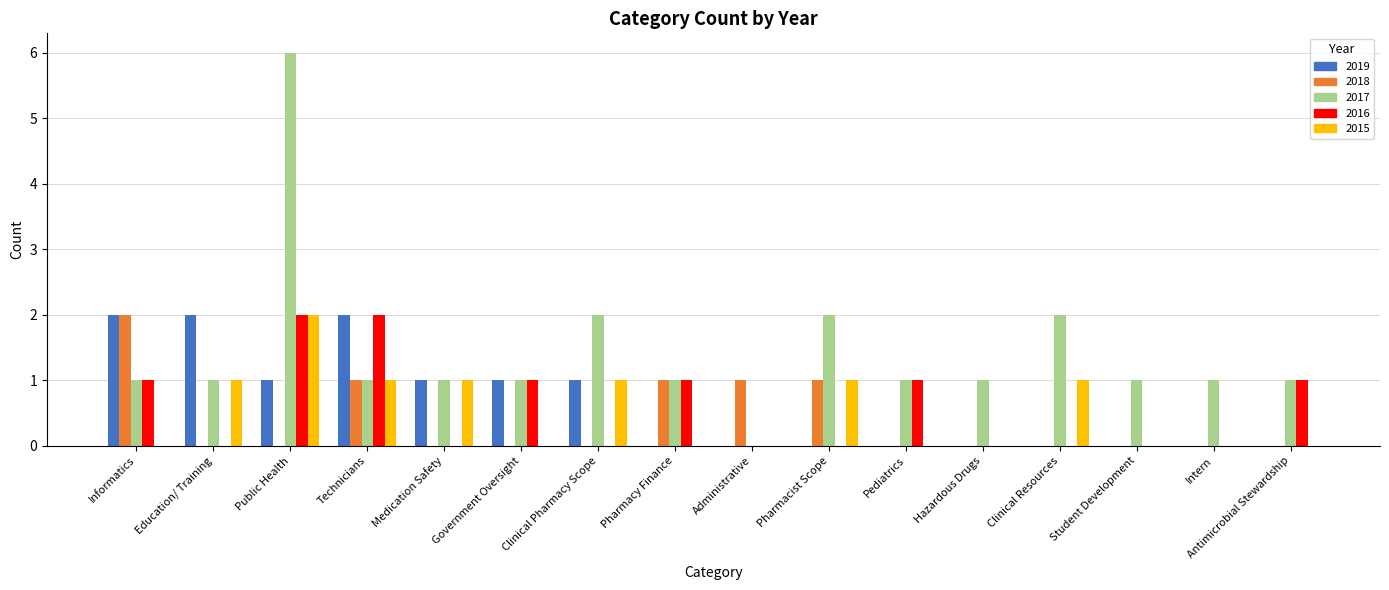

What is the sum of all 2019 values?

10